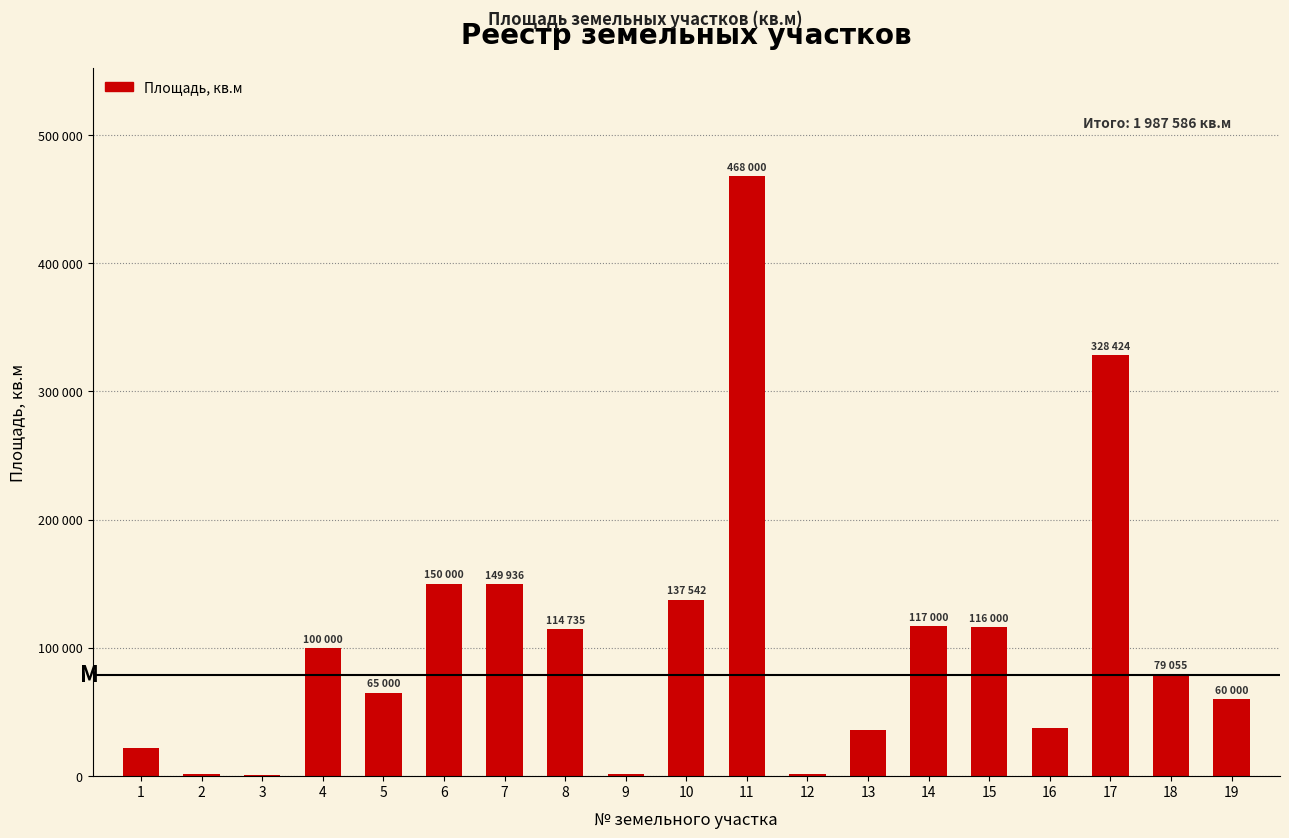

What is the difference between the maximum and minimum values?

466800